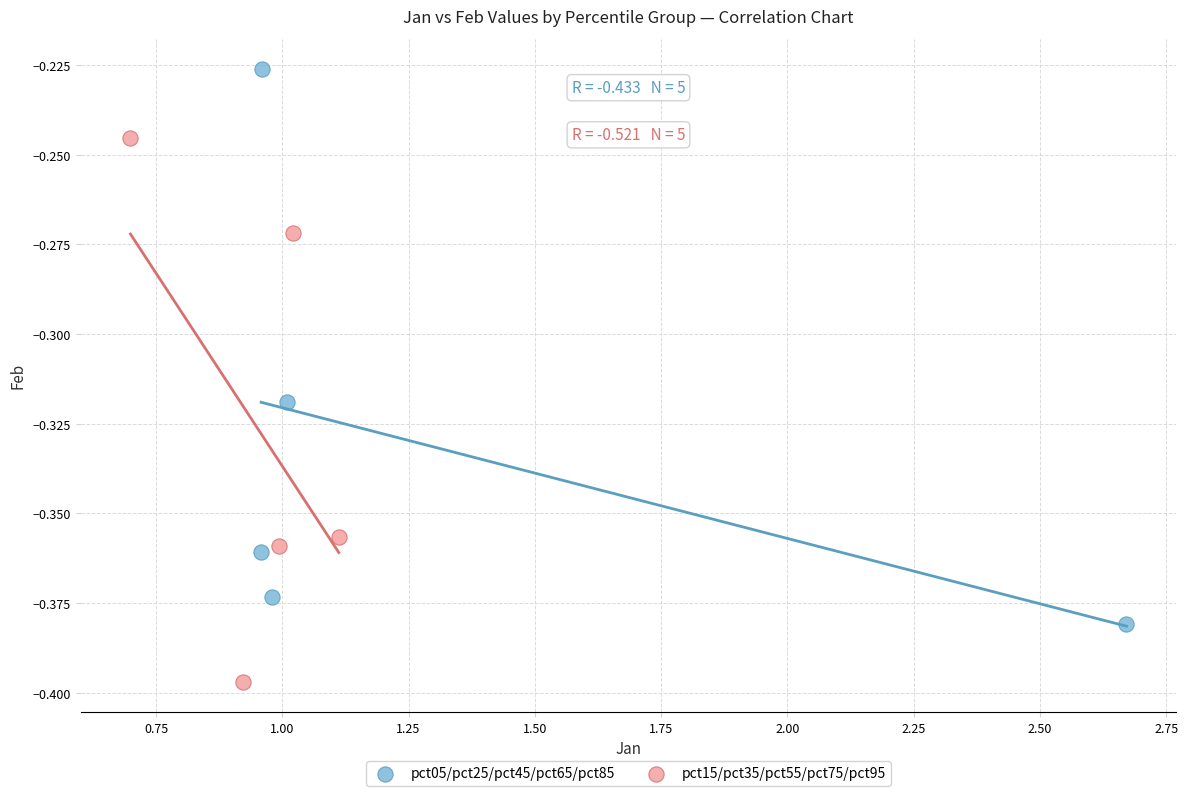

What are all the series names shown in the legend?

pct05/pct25/pct45/pct65/pct85, pct15/pct35/pct55/pct75/pct95